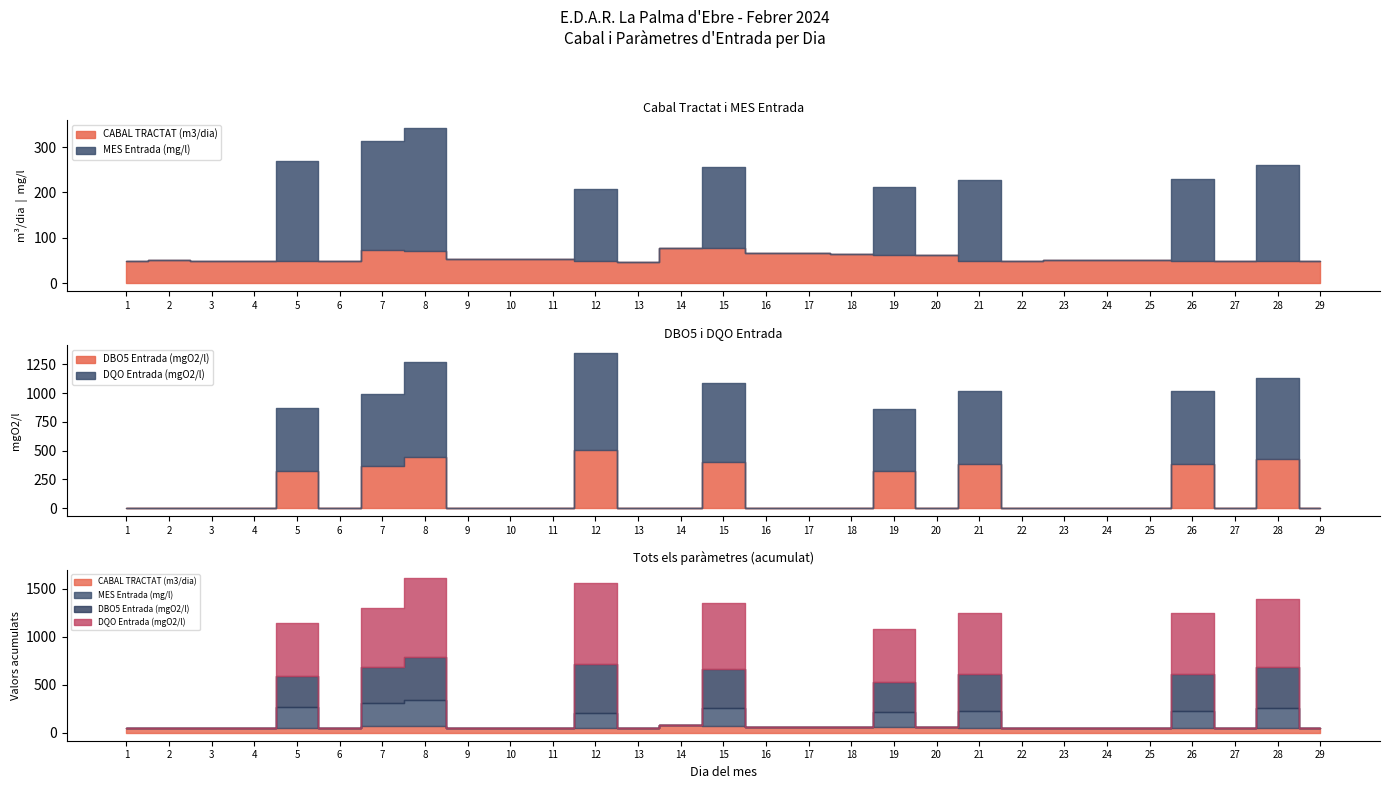

Where is CABAL TRACTAT (m3/dia) nearest to the value 62?

20